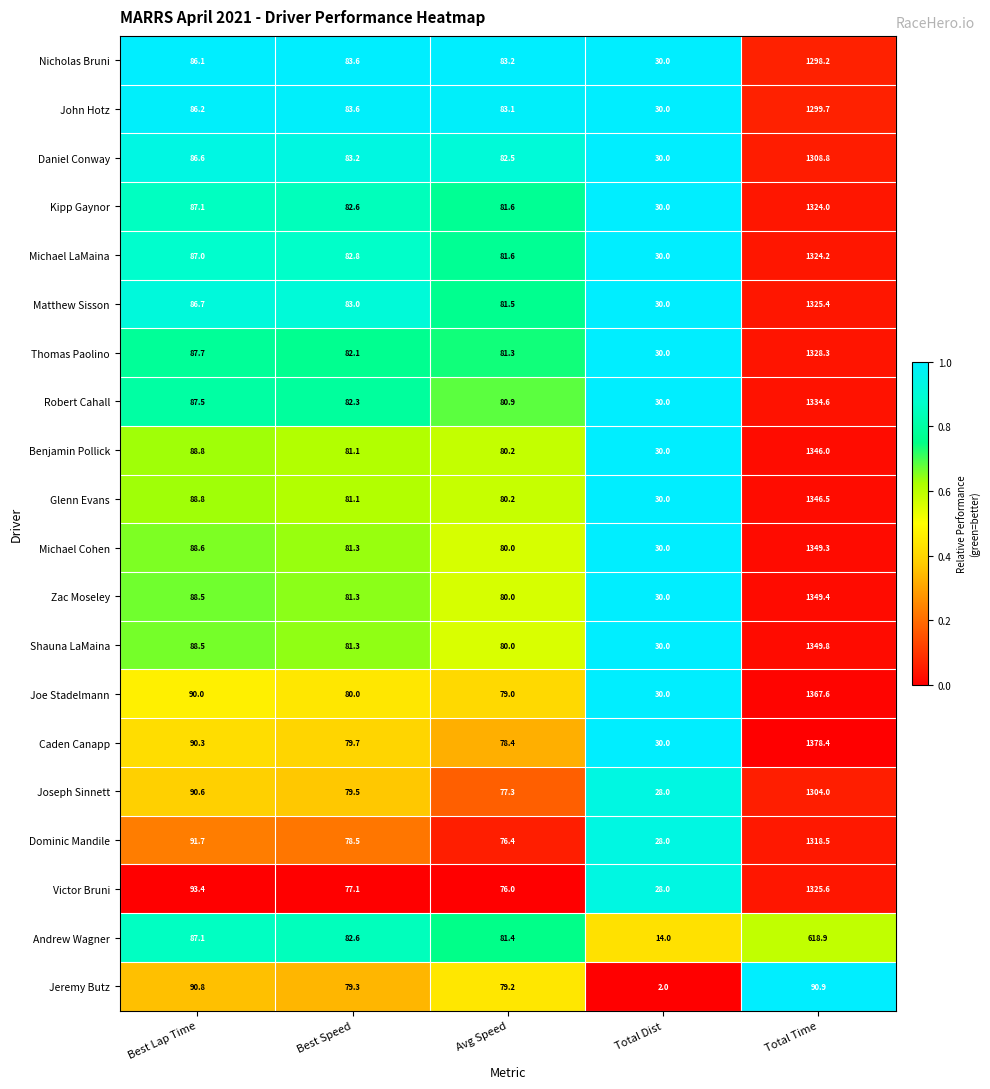

What is the total value across all series at Total Time?

24688.1